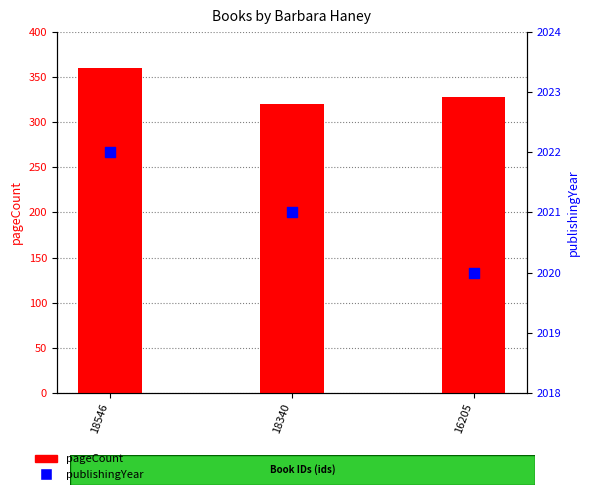

Is the value of publishingYear at 18546 greater than the value of pageCount at 18340?

Yes